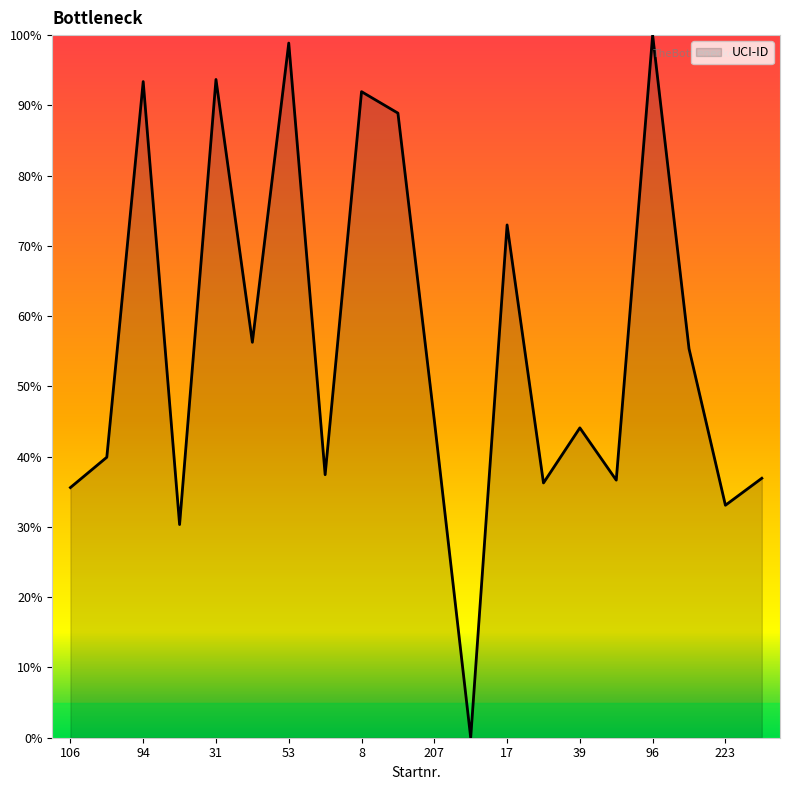

What is the sum of all values?

1126.9